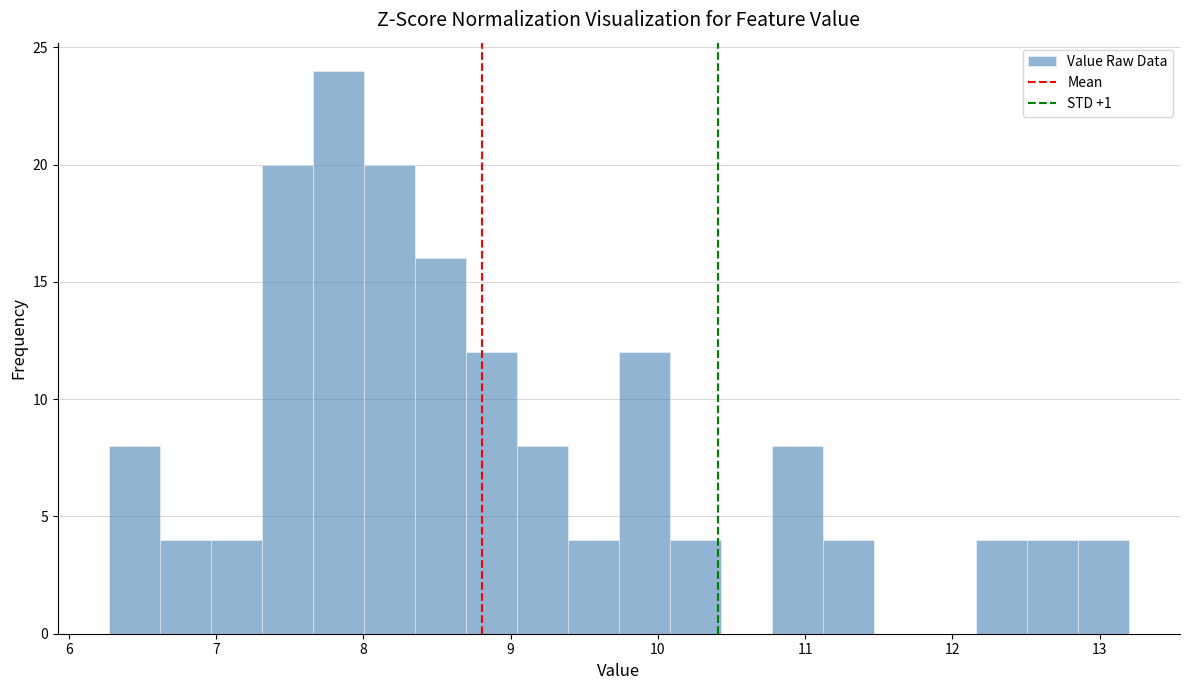

Around what value on the x-axis is the tallest bar? Give the approximate position of its centre, as read against the axis.

7.8